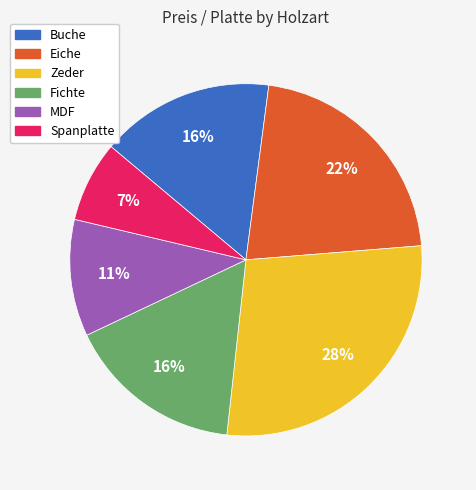

Does Buche account for over 50% of the chart?

No